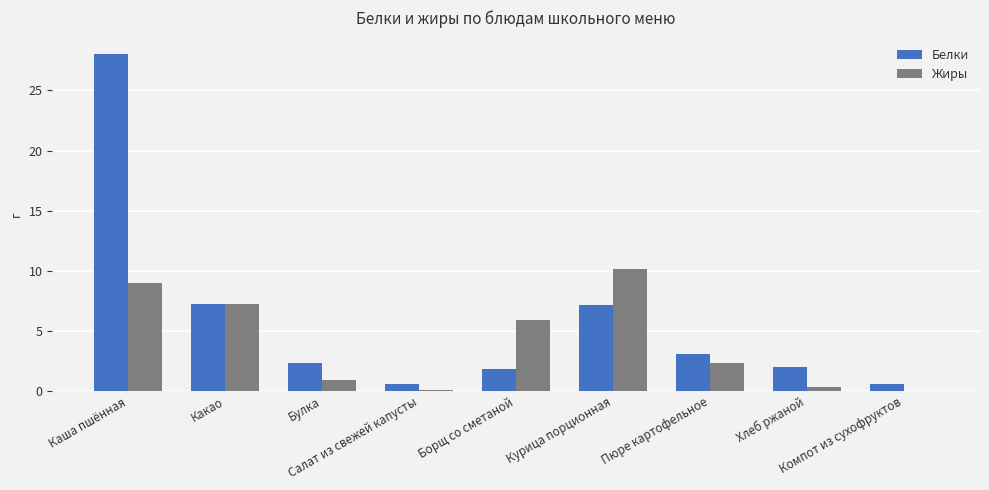

Which series has the largest total across all categories?

Белки